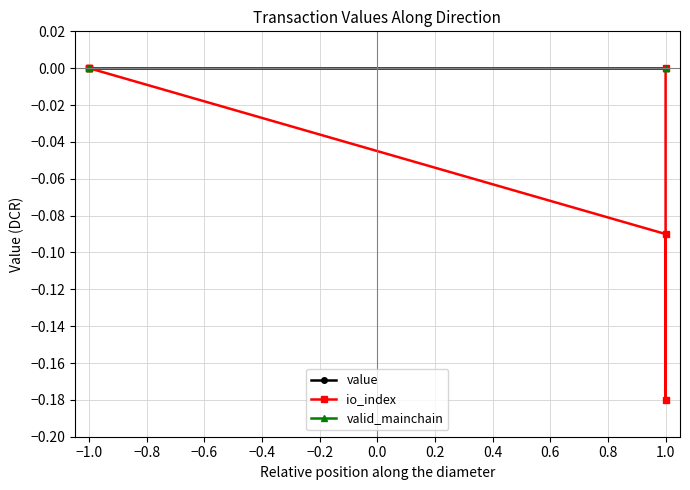

How many values in the io_index series are below 0?

2